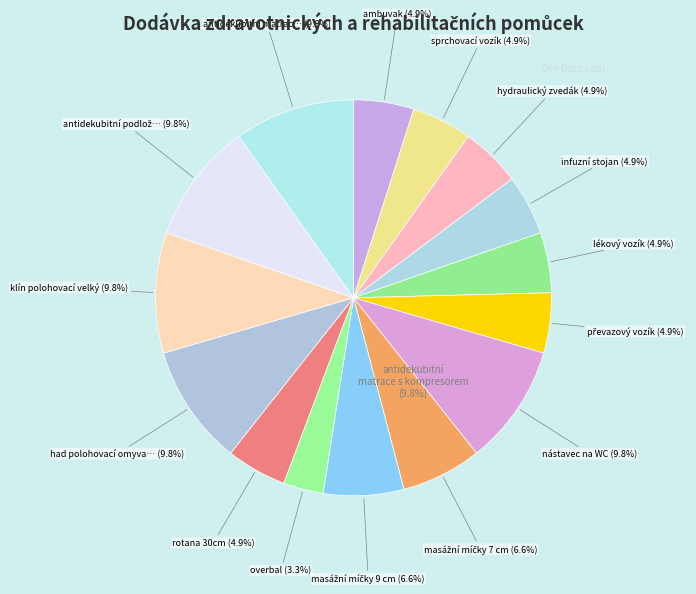

The lékový vozík slice represents 5% of the pie. True or false?

True